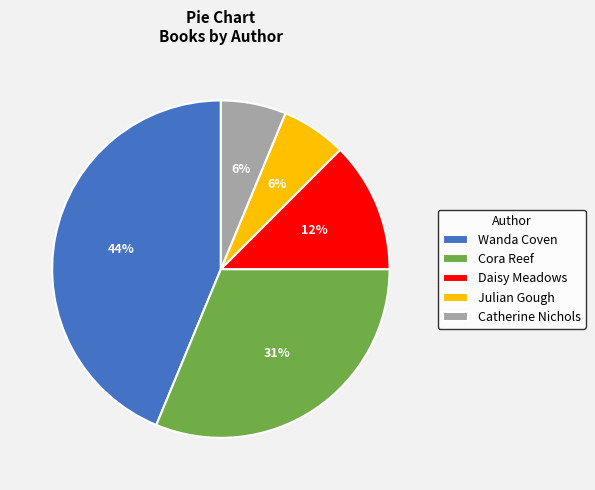

To the nearest percent, what is the average slice percentage?

20%